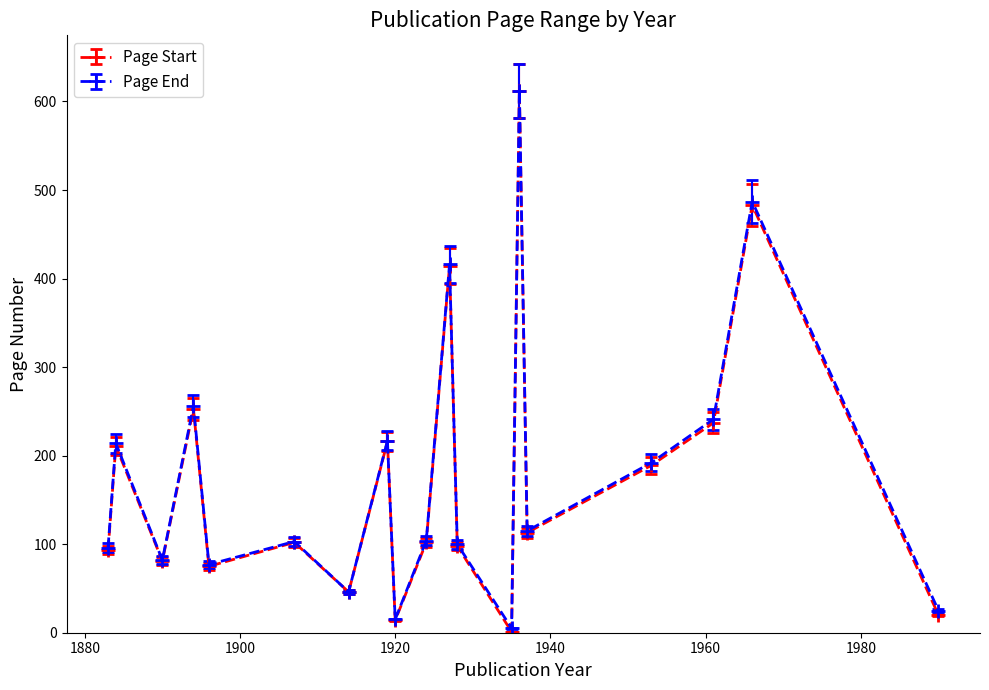

In Page End, how many points are lower than both neighbors (excluding endpoints)?

6